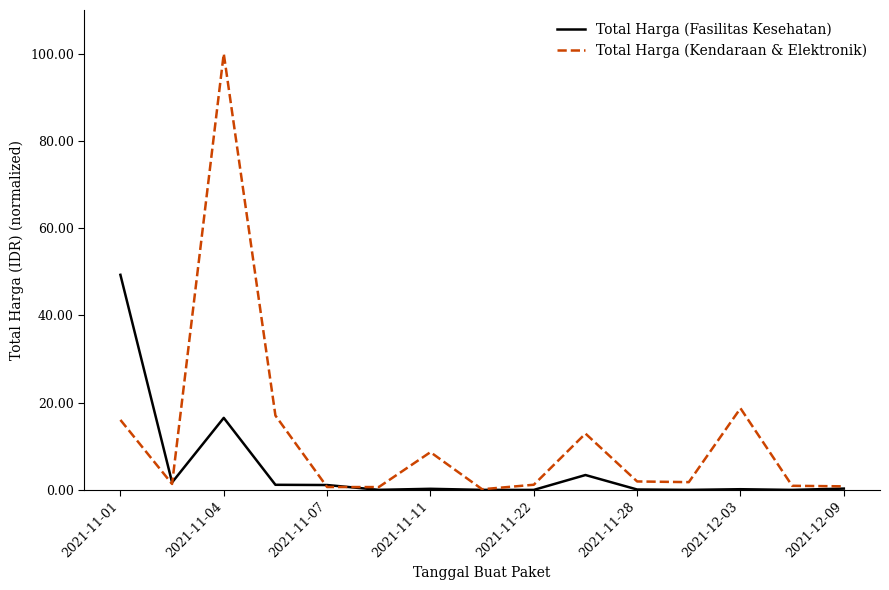

List the series in order of their overall mean, lowest first.

Total Harga (Fasilitas Kesehatan), Total Harga (Kendaraan & Elektronik)